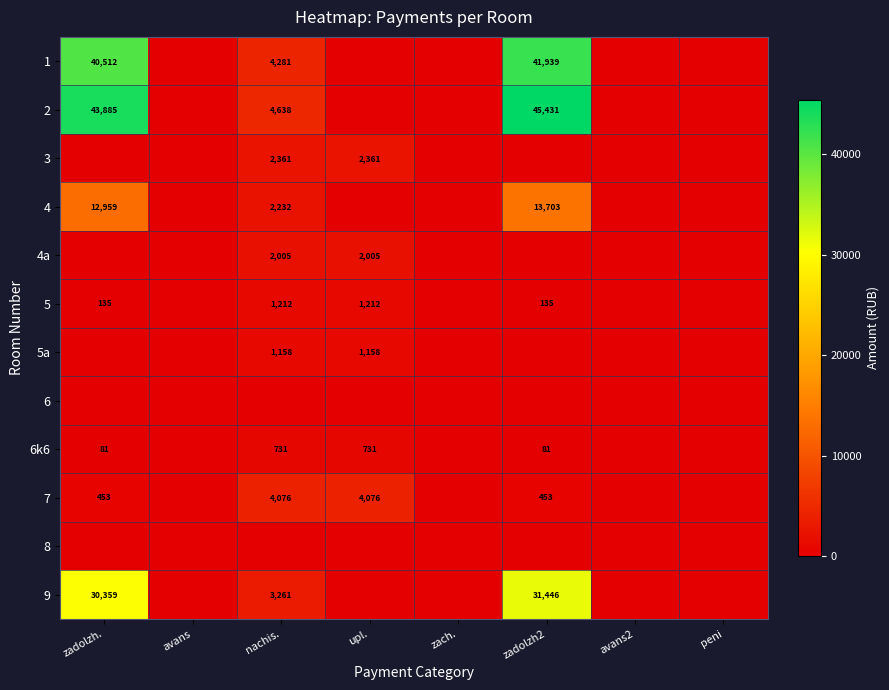

The value of 1 at nachis. is 4281. True or false?

True